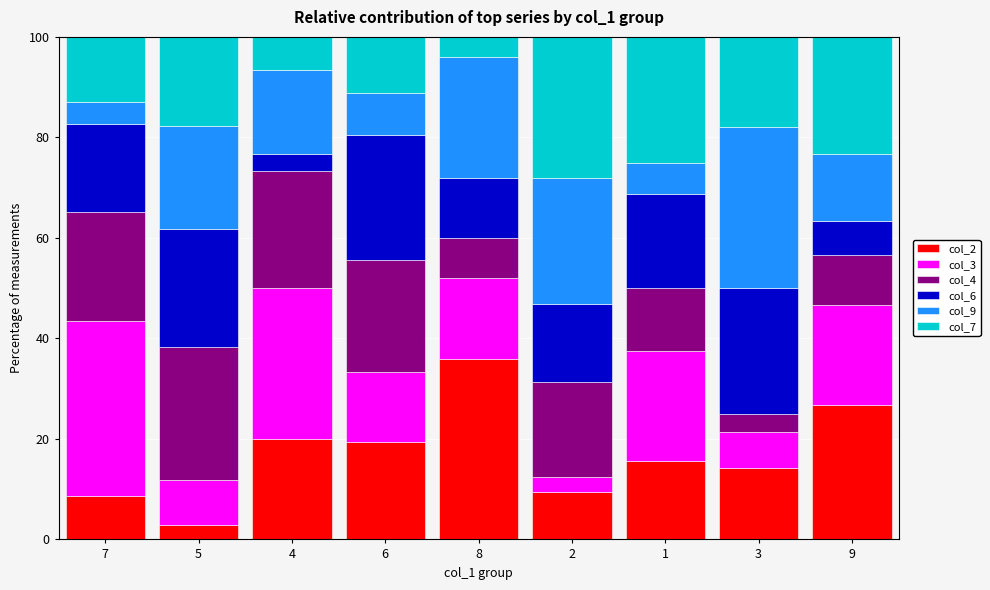

What is the maximum value for col_2?

36.0